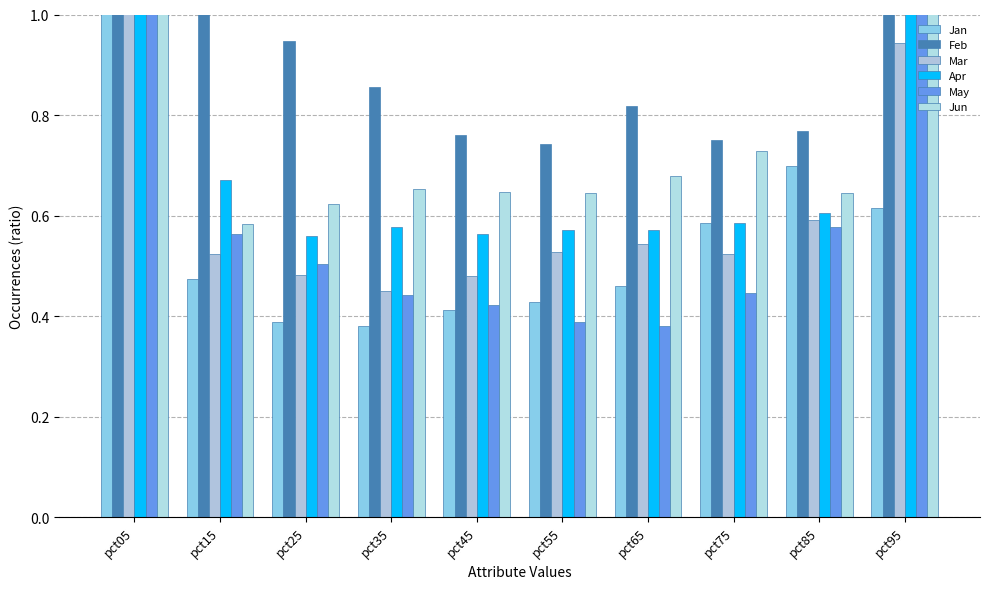

Reading right to left, list all the values displayed in this chart.

Jan: pct95=0.6	pct85=0.7	pct75=0.6	pct65=0.5	pct55=0.4	pct45=0.4	pct35=0.4	pct25=0.4	pct15=0.5	pct05=1.7
Feb: pct95=1.2	pct85=0.8	pct75=0.8	pct65=0.8	pct55=0.7	pct45=0.8	pct35=0.9	pct25=0.9	pct15=1.1	pct05=2.4
Mar: pct95=0.9	pct85=0.6	pct75=0.5	pct65=0.5	pct55=0.5	pct45=0.5	pct35=0.5	pct25=0.5	pct15=0.5	pct05=1.3
Apr: pct95=1.6	pct85=0.6	pct75=0.6	pct65=0.6	pct55=0.6	pct45=0.6	pct35=0.6	pct25=0.6	pct15=0.7	pct05=1.4
May: pct95=1.4	pct85=0.6	pct75=0.4	pct65=0.4	pct55=0.4	pct45=0.4	pct35=0.4	pct25=0.5	pct15=0.6	pct05=1.2
Jun: pct95=1.1	pct85=0.6	pct75=0.7	pct65=0.7	pct55=0.6	pct45=0.6	pct35=0.7	pct25=0.6	pct15=0.6	pct05=1.7